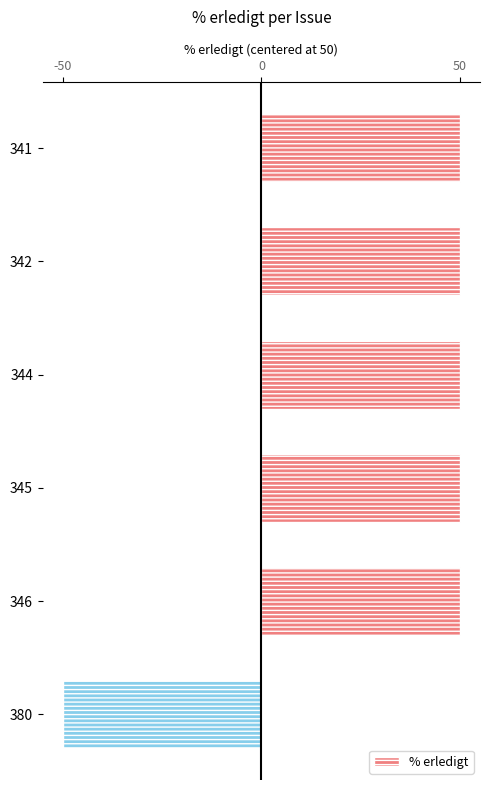

How many series are shown in this chart?

1